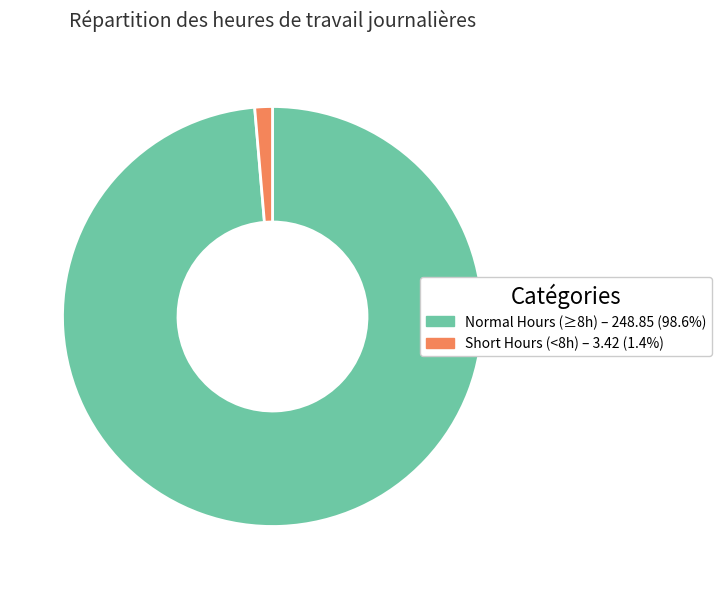

How many segments does this pie chart have?

2